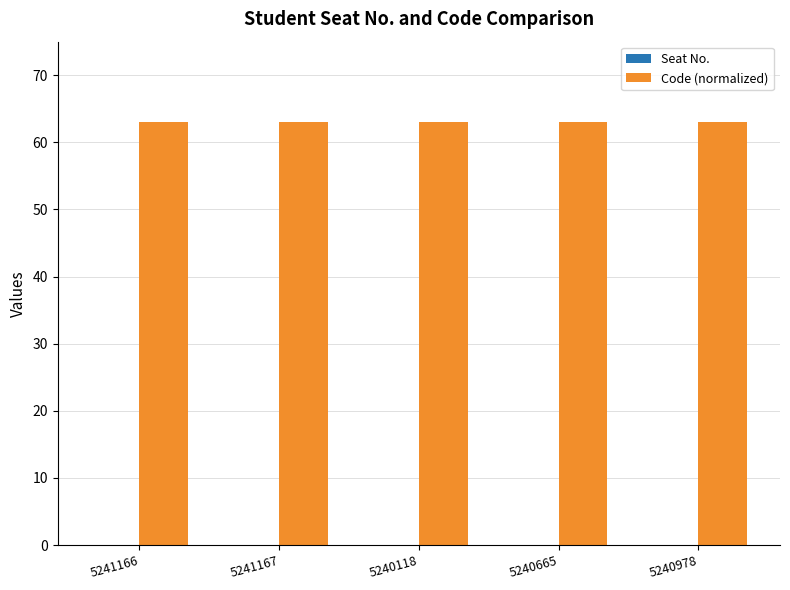

The Seat No. series shows 0 at 5240978. True or false?

True